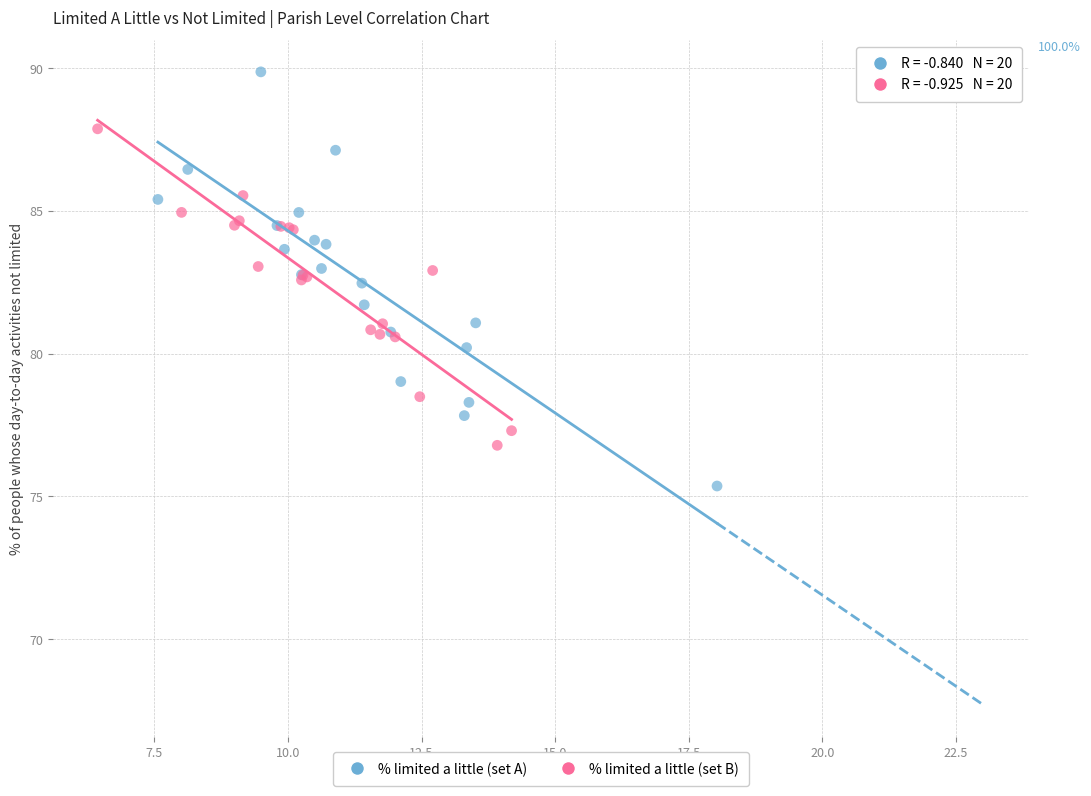

Which series has the widest spread of Y values?

% limited a little (set A)